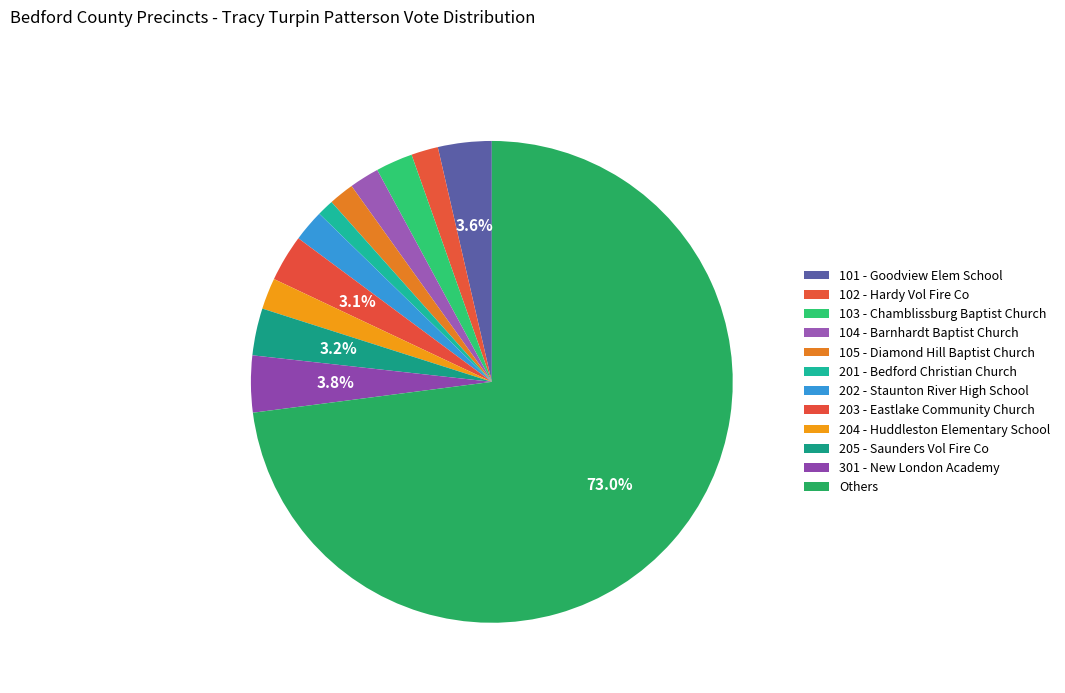

The 205 - Saunders Vol Fire Co slice represents 15% of the pie. True or false?

False